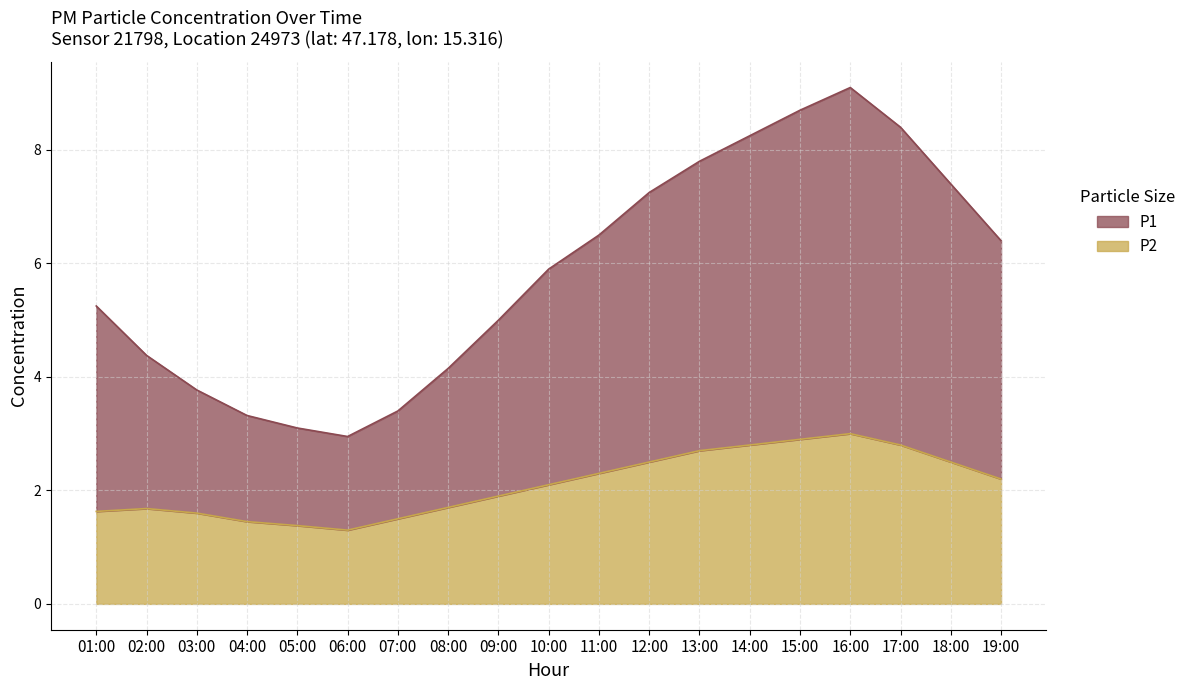

How many interior local peaks does the P2 series have?

2